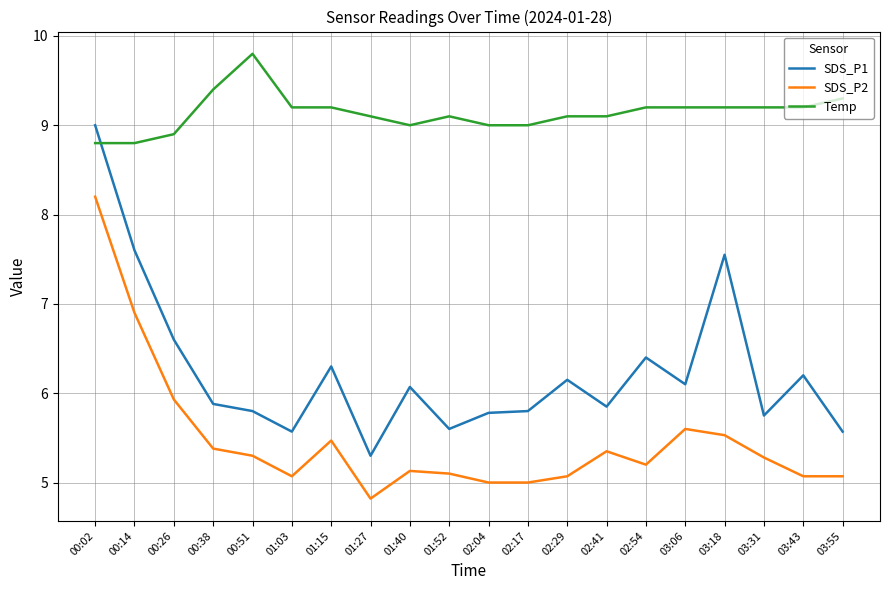

Rank the series at 01:15 from lowest to highest value.

SDS_P2, SDS_P1, Temp